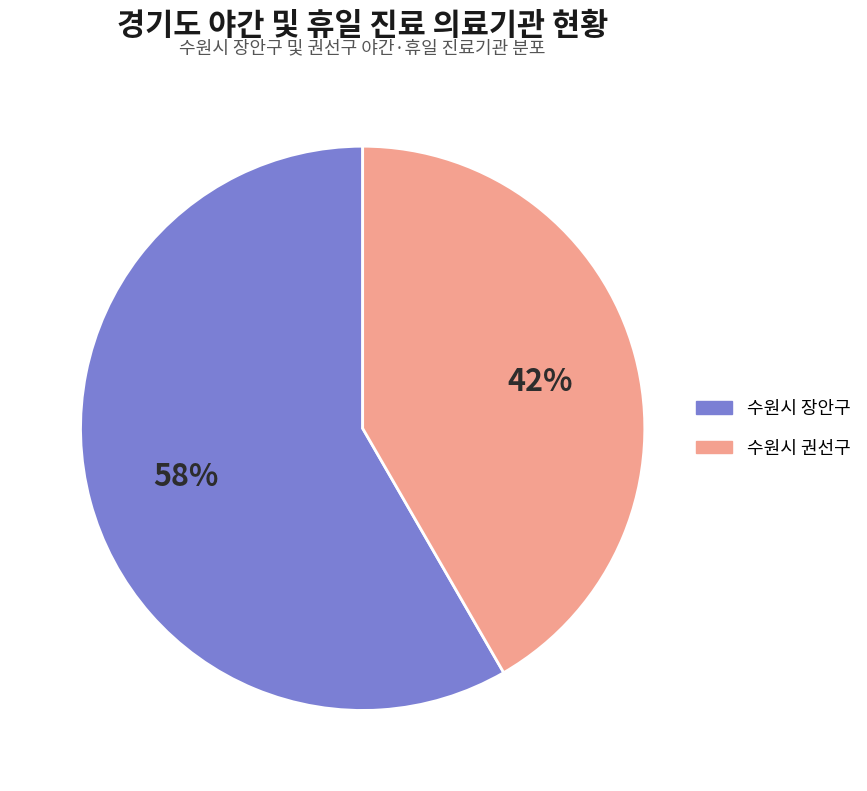

How many segments does this pie chart have?

2